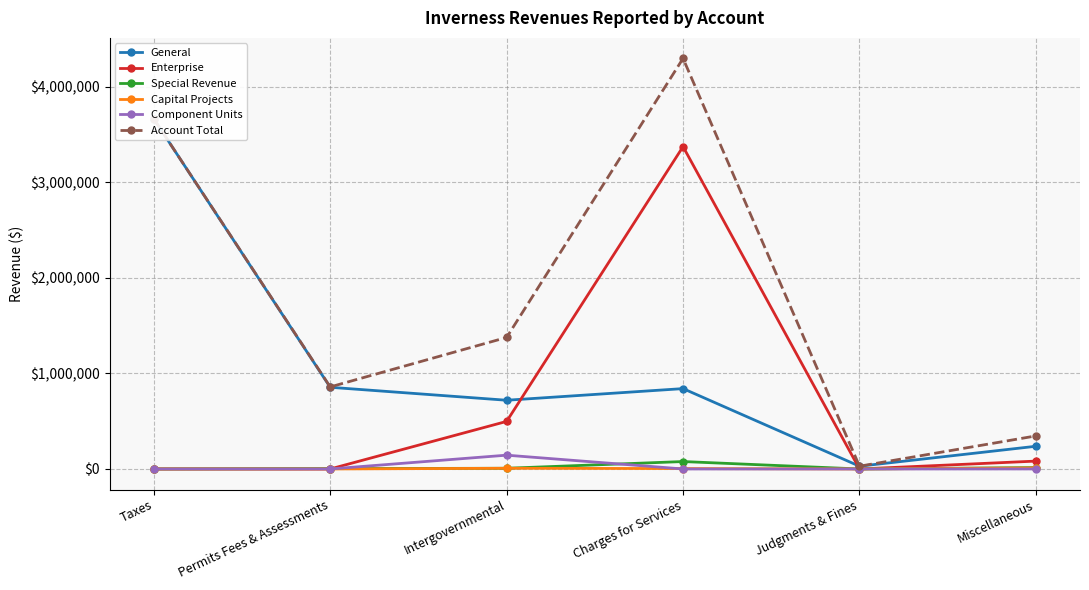

The value of Account Total at Taxes is 3665541. True or false?

True